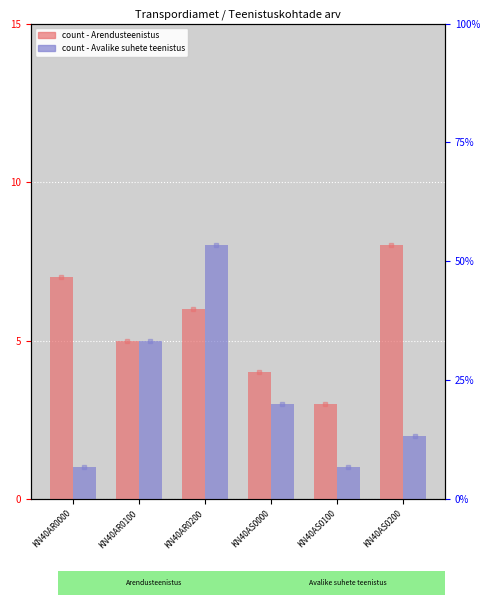

What is the difference between the Arendusteenistus values at KN40AS0200 and KN40AR0000?

1.0